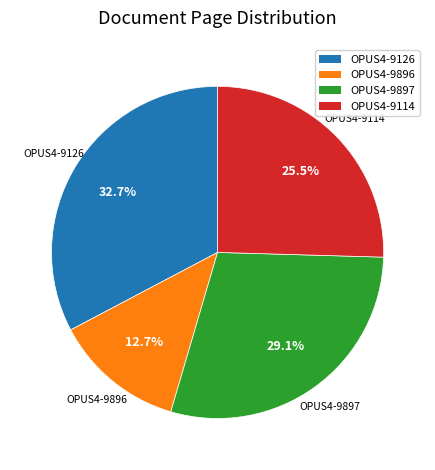

Does OPUS4-9897 represent more than half of the total?

No